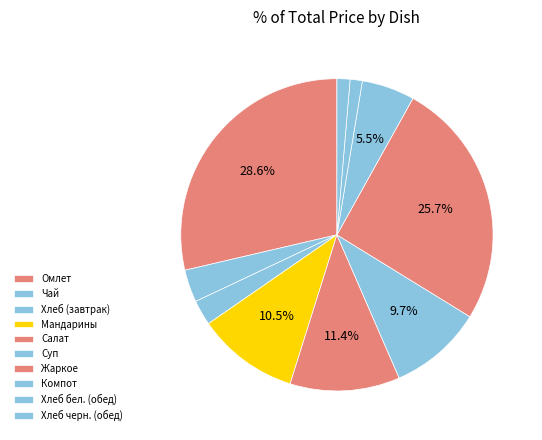

Count the number of slices in the pie.

10